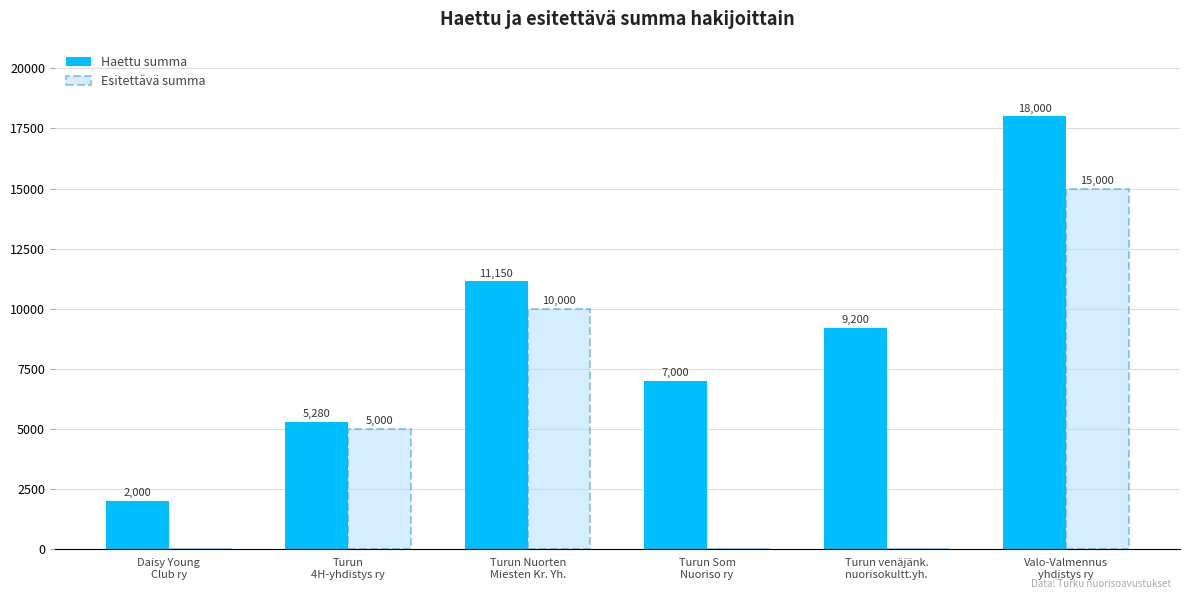

Which series has the largest total across all categories?

Haettu summa